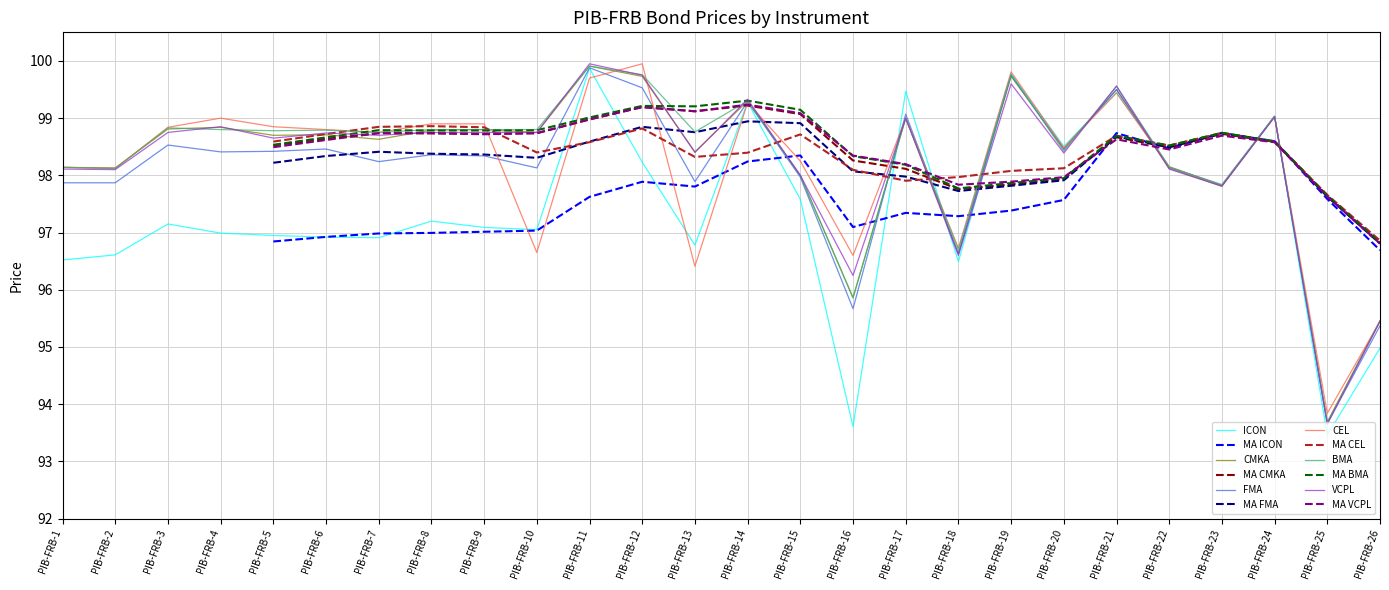

Reading left to right, what are all the values shown in this chart?

ICON: 96.5	96.6	97.2	97.0	97.0	96.9	96.9	97.2	97.1	97.0	99.9	98.2	96.8	99.3	97.6	93.6	99.5	96.5	99.8	98.5	99.5	98.1	97.8	99.0	93.5	95.0
CMKA: 98.1	98.1	98.8	98.8	98.7	98.7	98.6	98.8	98.8	98.8	99.9	99.7	98.4	99.3	98.0	95.9	99.0	96.6	99.7	98.5	99.5	98.1	97.8	99.0	93.7	95.5
FMA: 97.9	97.9	98.5	98.4	98.4	98.5	98.2	98.4	98.3	98.1	99.9	99.5	97.9	99.3	98.0	95.7	99.1	96.6	99.8	98.5	99.5	98.1	97.8	99.0	93.7	95.4
CEL: 98.1	98.1	98.8	99.0	98.8	98.8	98.8	98.9	98.9	96.7	99.7	100.0	96.4	99.3	98.2	96.6	99.0	96.7	99.8	98.5	99.4	98.2	97.8	99.0	93.8	95.5
BMA: 98.1	98.1	98.8	98.8	98.8	98.8	98.8	98.8	98.8	98.8	99.9	99.8	98.8	99.3	98.0	95.9	99.0	96.7	99.8	98.4	99.6	98.2	97.8	99.0	93.7	95.5
VCPL: 98.1	98.1	98.8	98.8	98.7	98.7	98.7	98.8	98.8	98.8	100.0	99.8	98.4	99.3	98.0	96.2	99.0	96.6	99.6	98.4	99.6	98.1	97.8	99.0	93.7	95.5